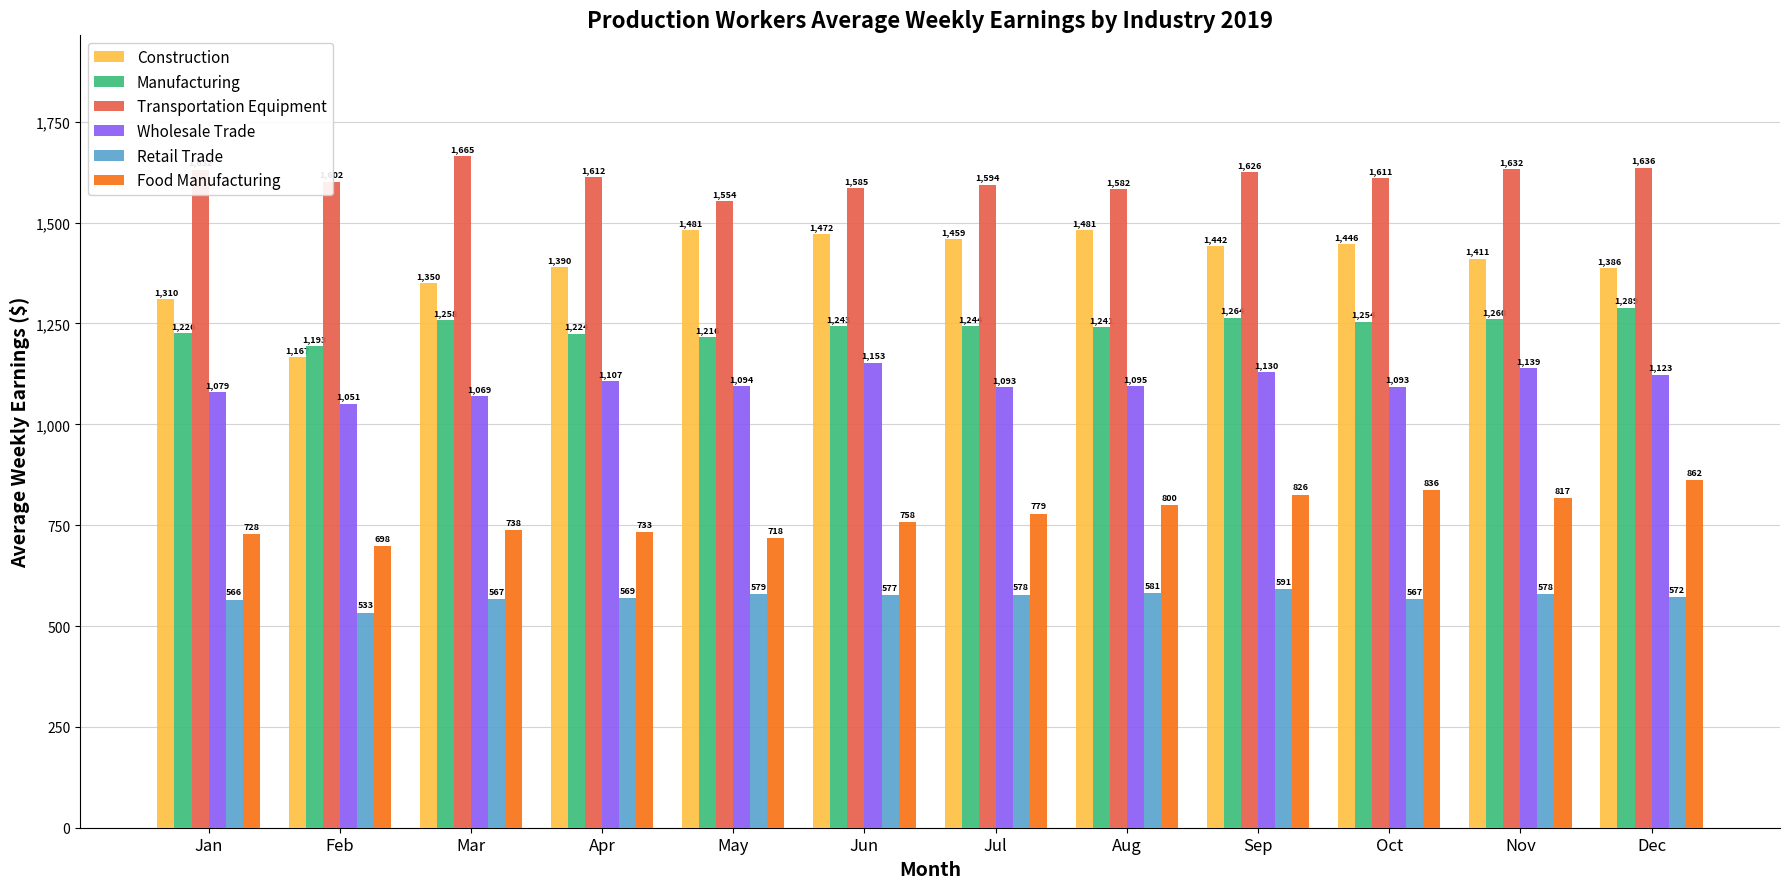

At which category is the sum across all series the highest?

Sep